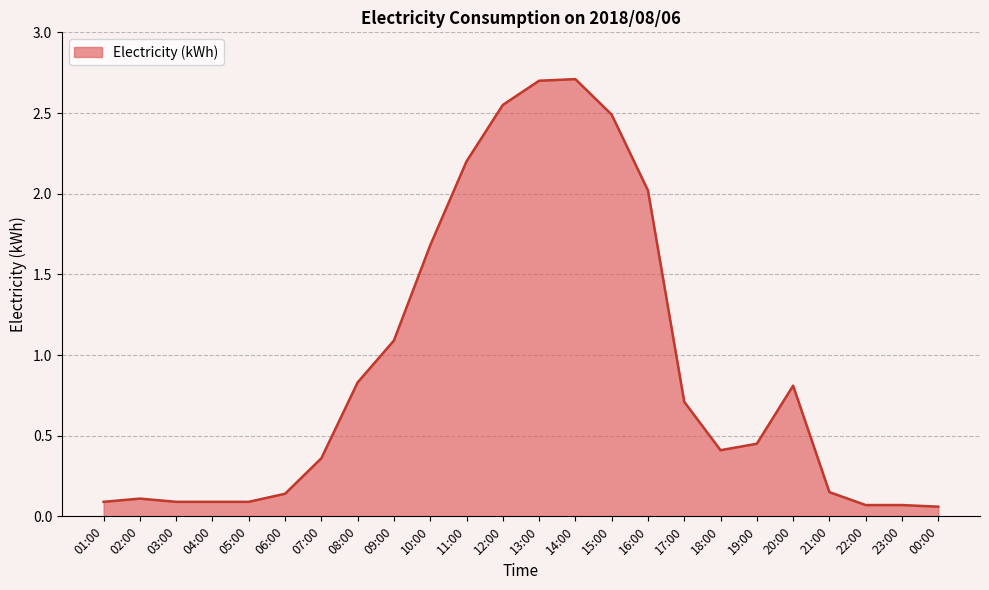

What is the greatest value displayed?

2.7